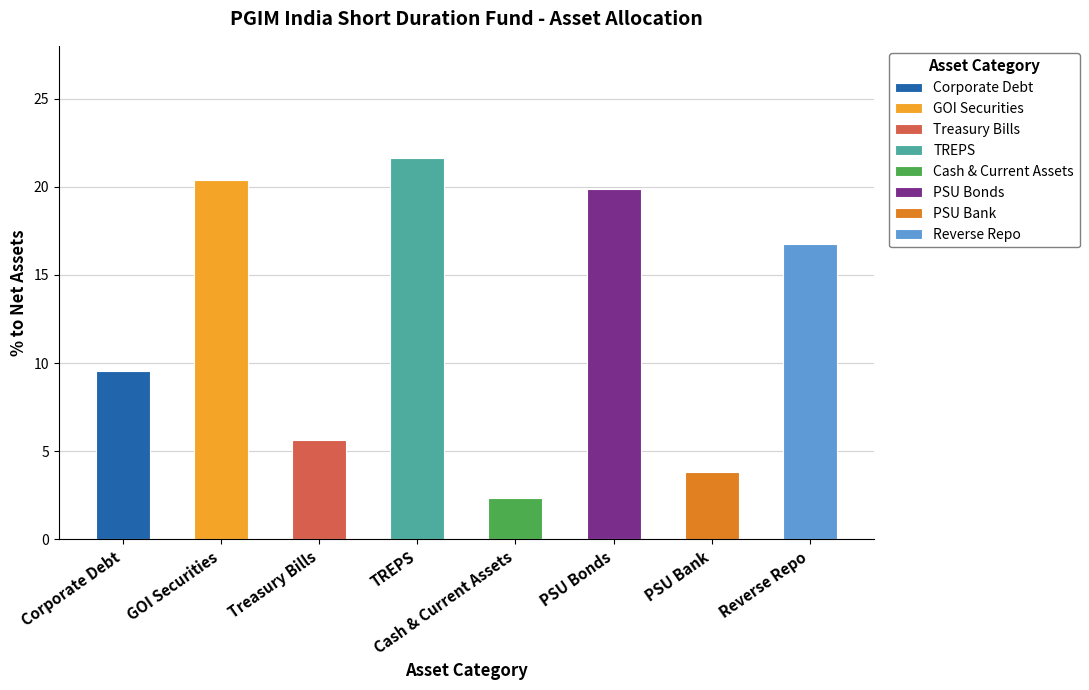

Count the number of categories in the chart.

8